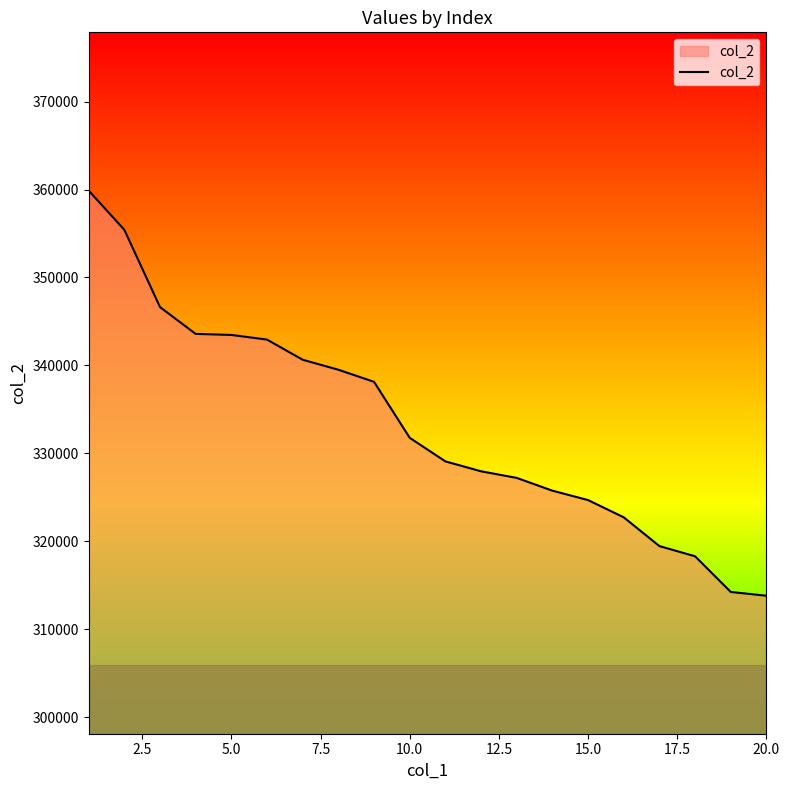

What is the difference between the maximum and minimum values?

46072